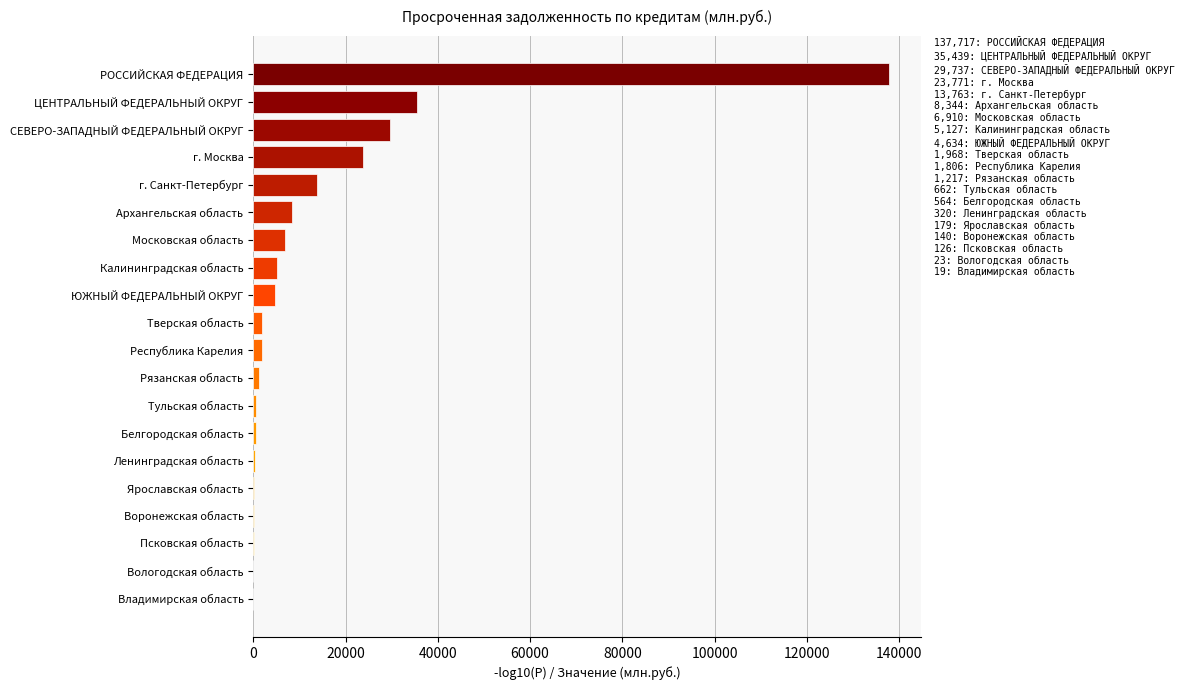

At which label is the value closest to 68868?

ЦЕНТРАЛЬНЫЙ ФЕДЕРАЛЬНЫЙ ОКРУГ